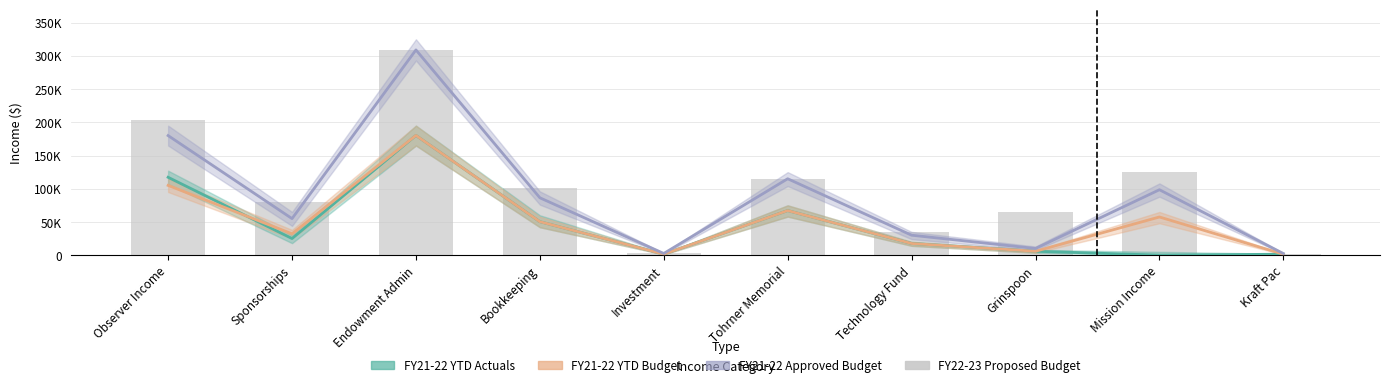

At which label does FY22-23 Proposed Budget first exceed 101227?

Observer Income